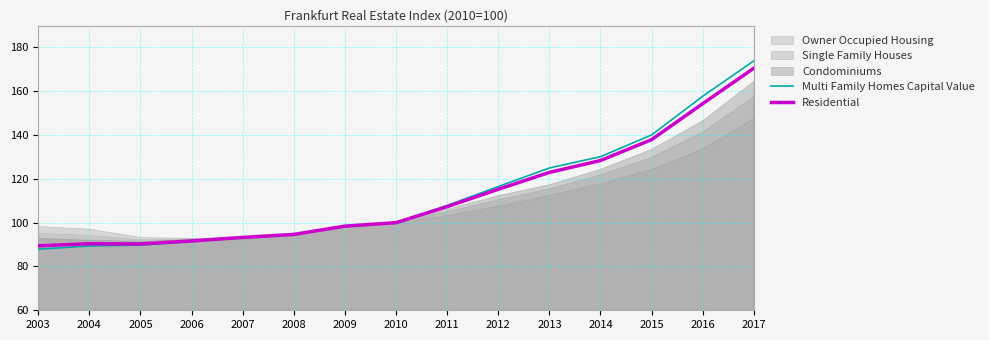

Which series changed the most between 2005 and 2007?

Multi Family Homes Capital Value